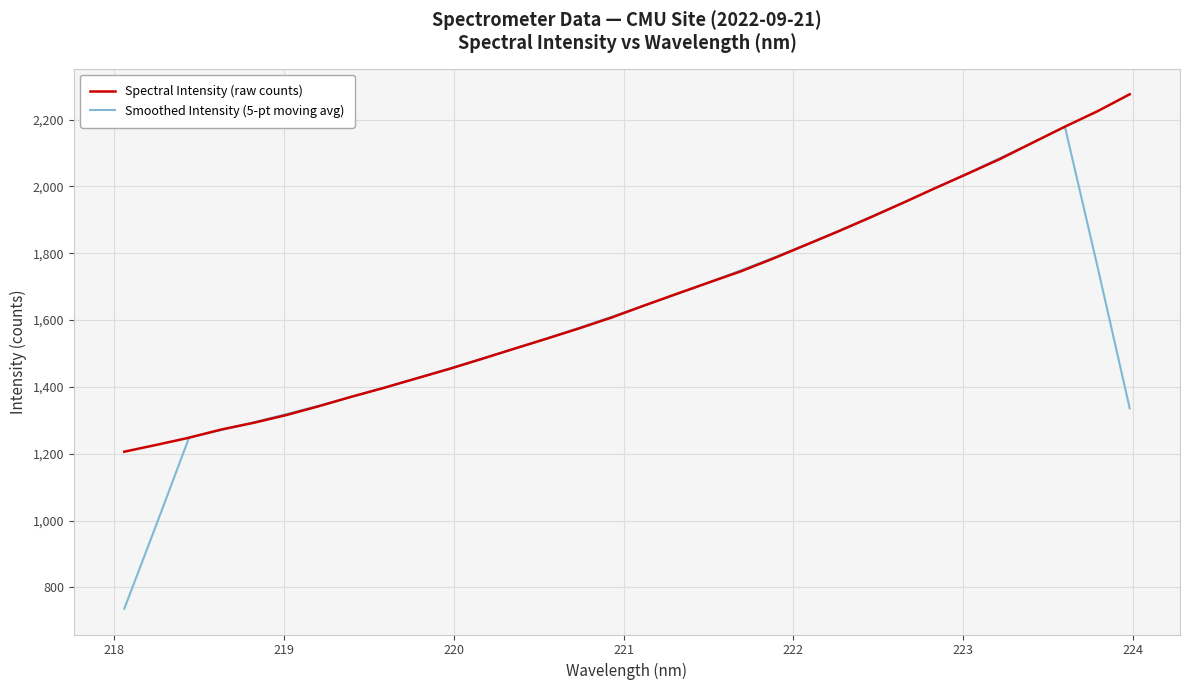

What is the greatest value displayed?

2275.7